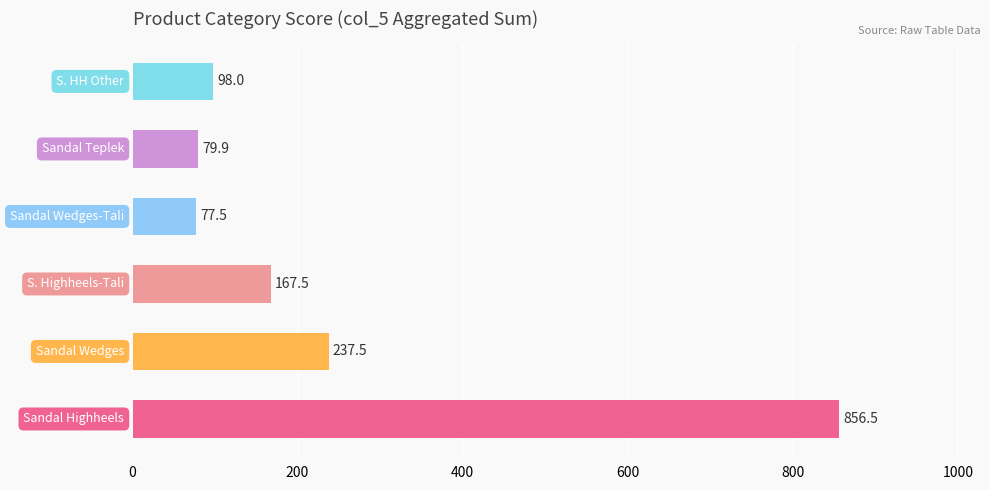

What is the sum of all values?

1516.9